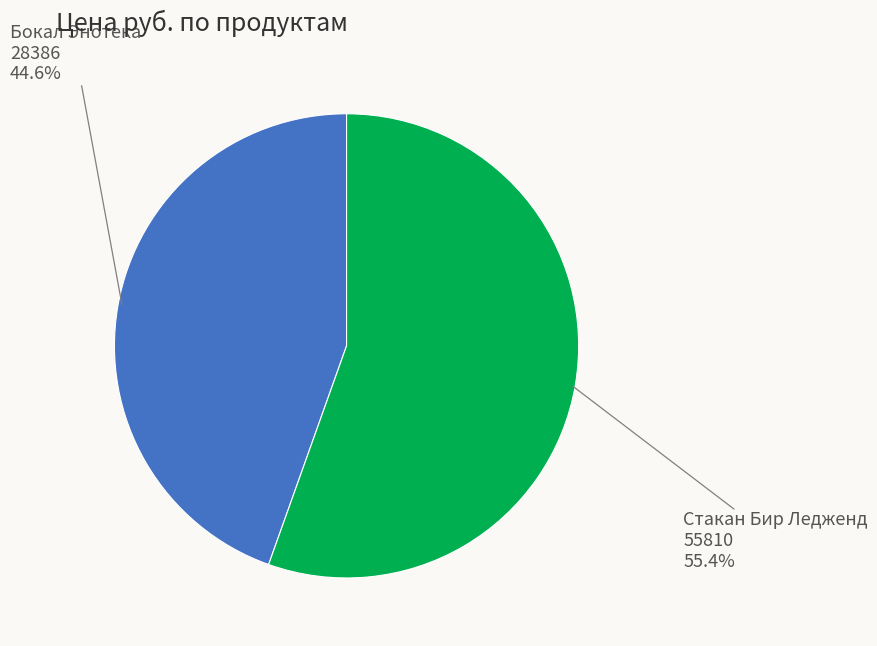

Rank the categories by value from lowest to highest.

Бокал Энотека 28386, Стакан Бир Ледженд 55810